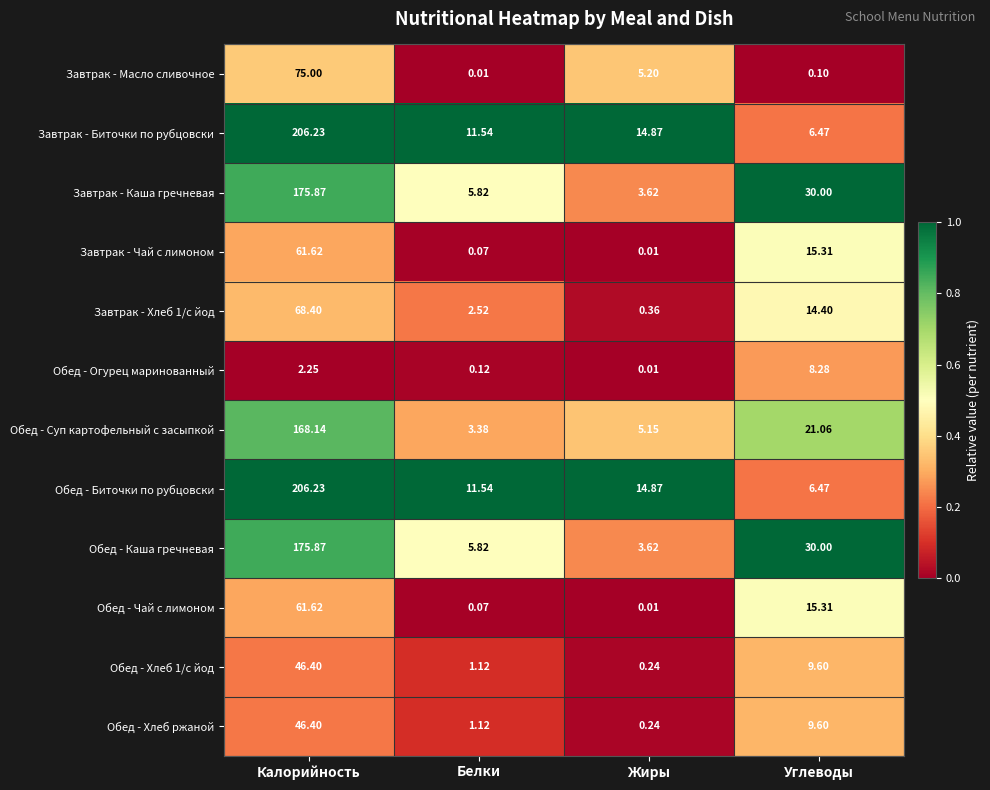

Count the number of data series in this chart.

12